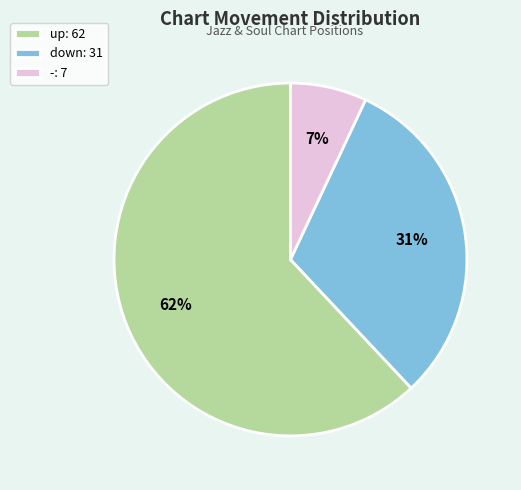

Which slice is the smallest?

-